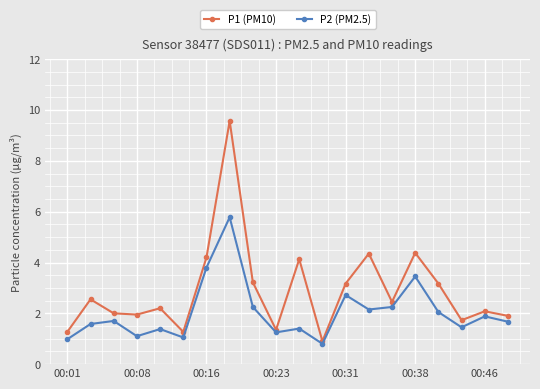

What is the difference between the maximum and minimum values in the P2 (PM2.5) series?

5.0